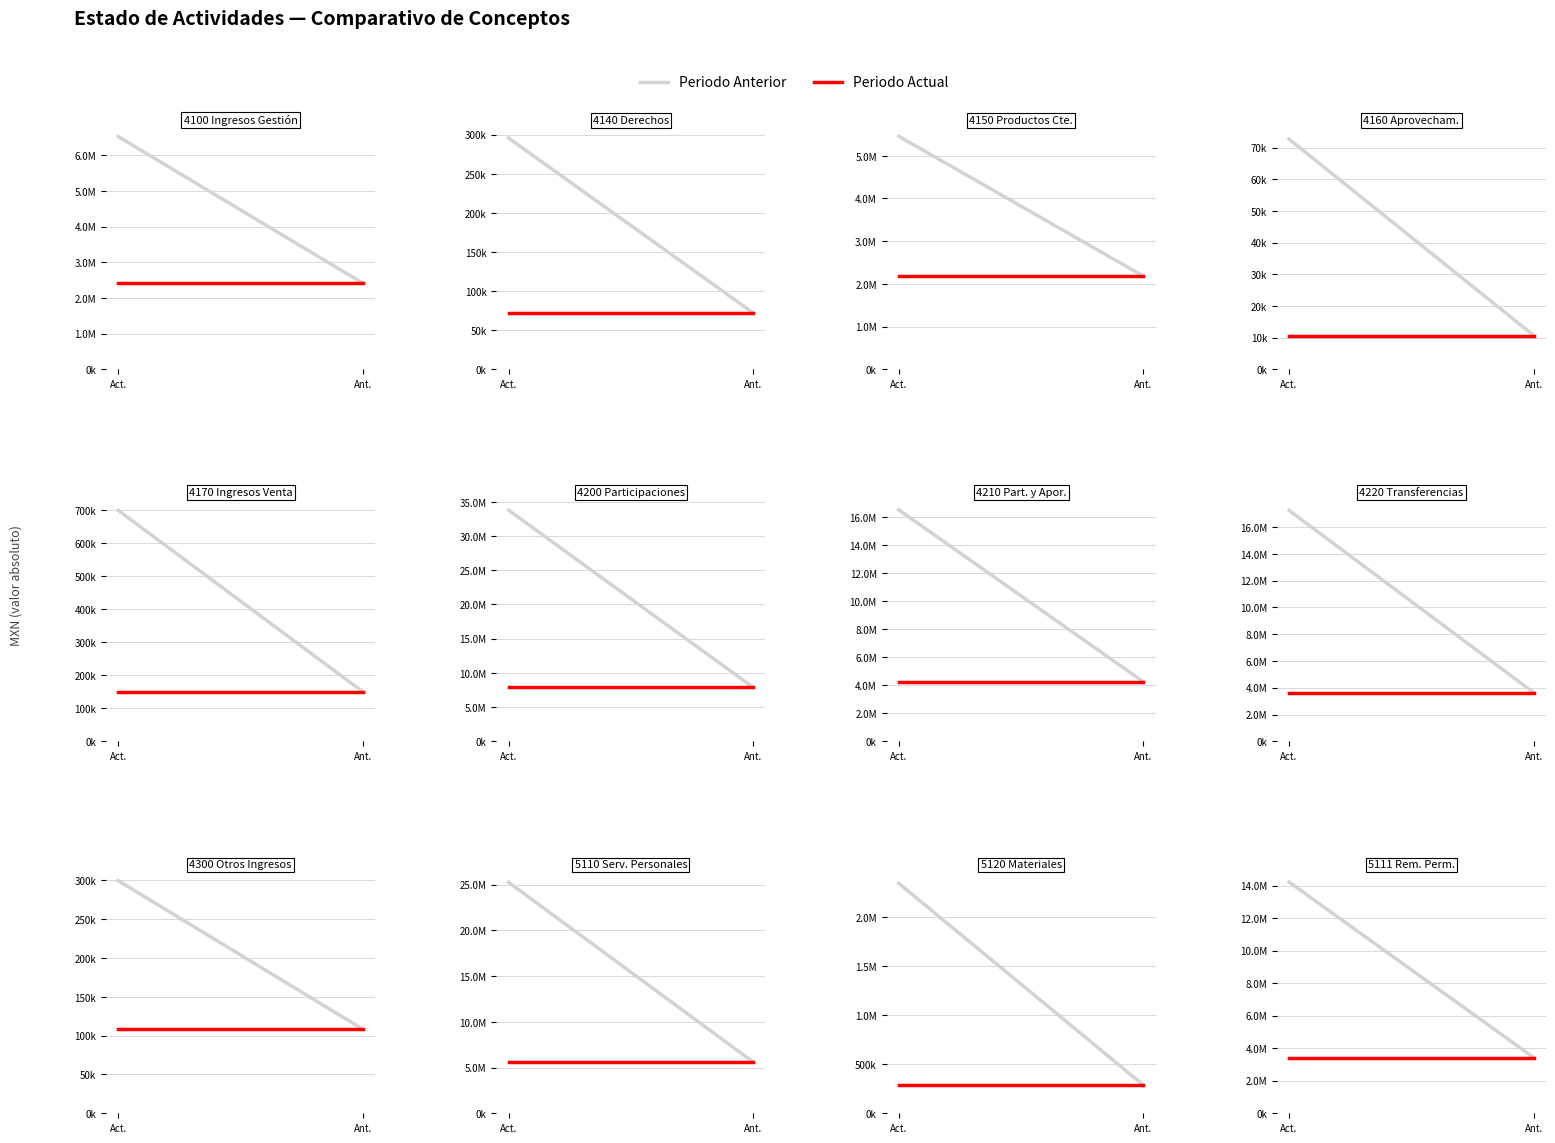

Is the value of Periodo Actual at Act. greater than the value of Periodo Anterior at Act.?

No